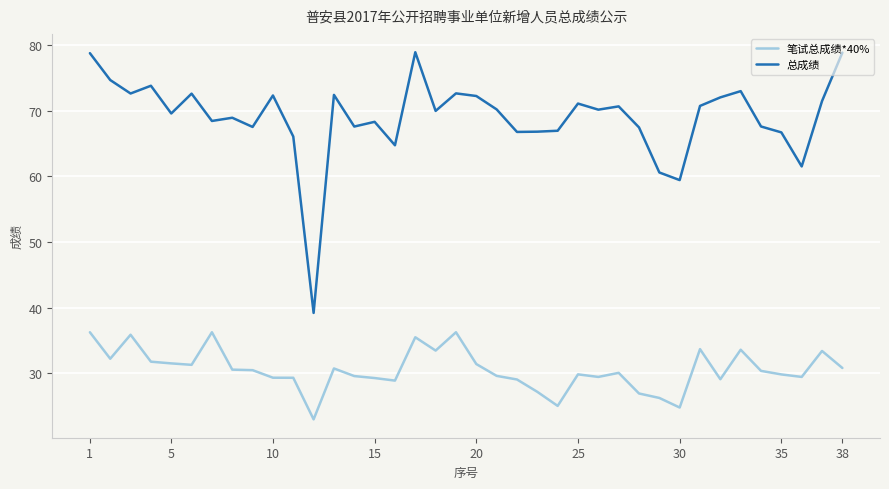

List the series in order of their overall mean, lowest first.

笔试总成绩*40%, 总成绩